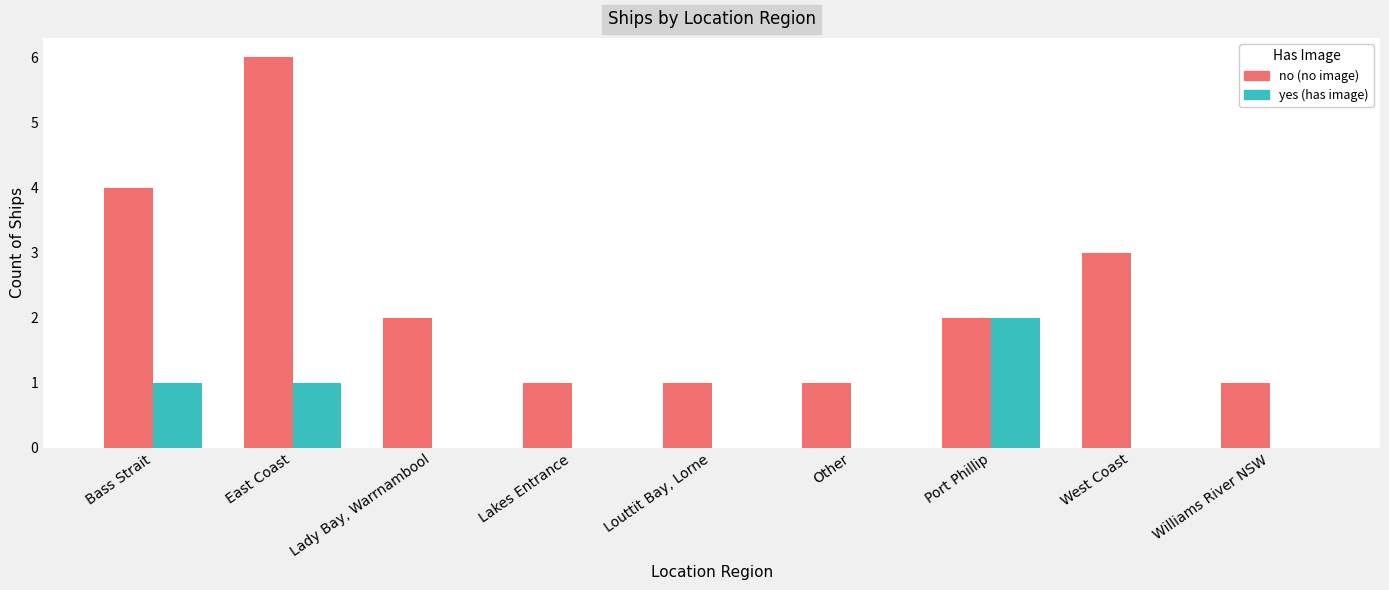

The value of no (no image) at East Coast is 6. True or false?

True